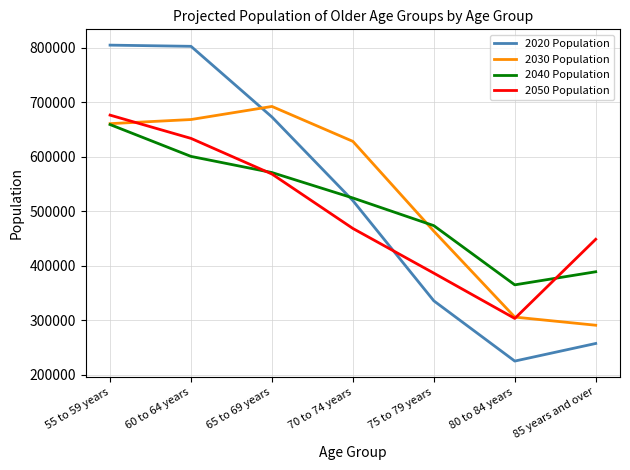

Rank the series at 85 years and over from lowest to highest value.

2020 Population, 2030 Population, 2040 Population, 2050 Population